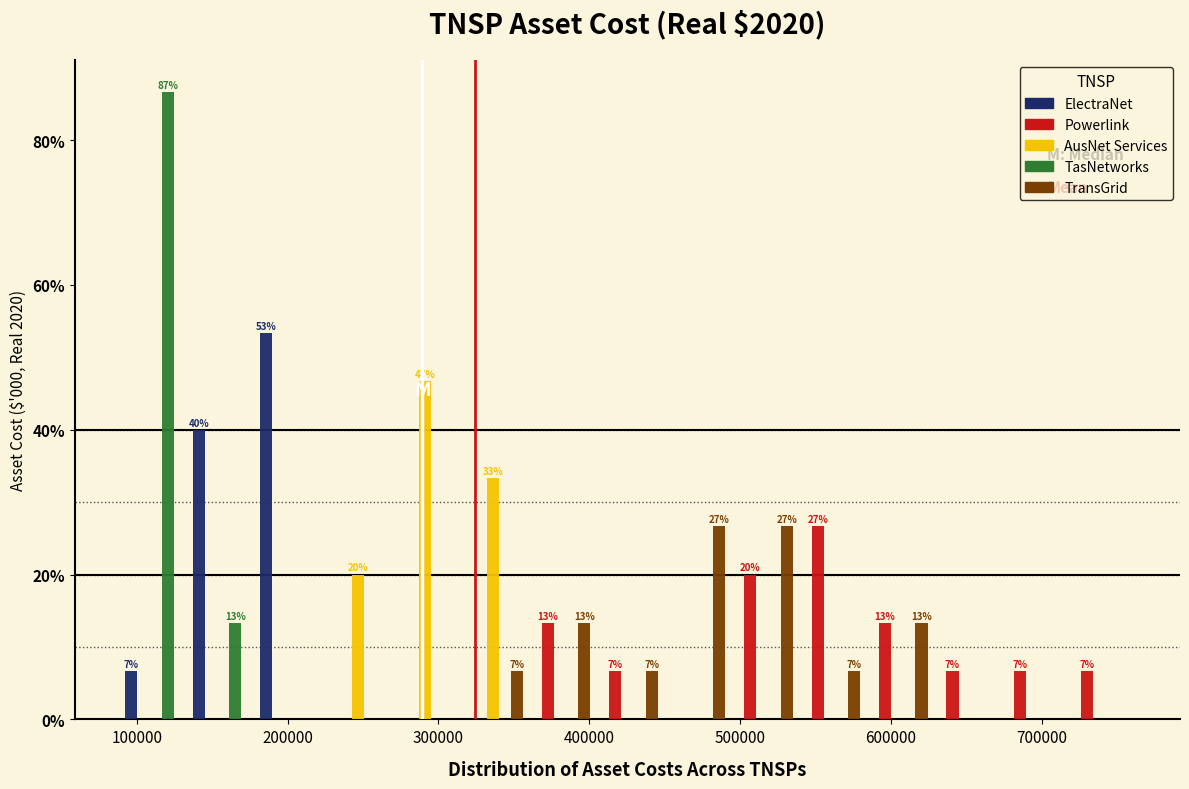

In the AusNet Services series, which range on the x-axis has the tallest bar?

270000 to 310000